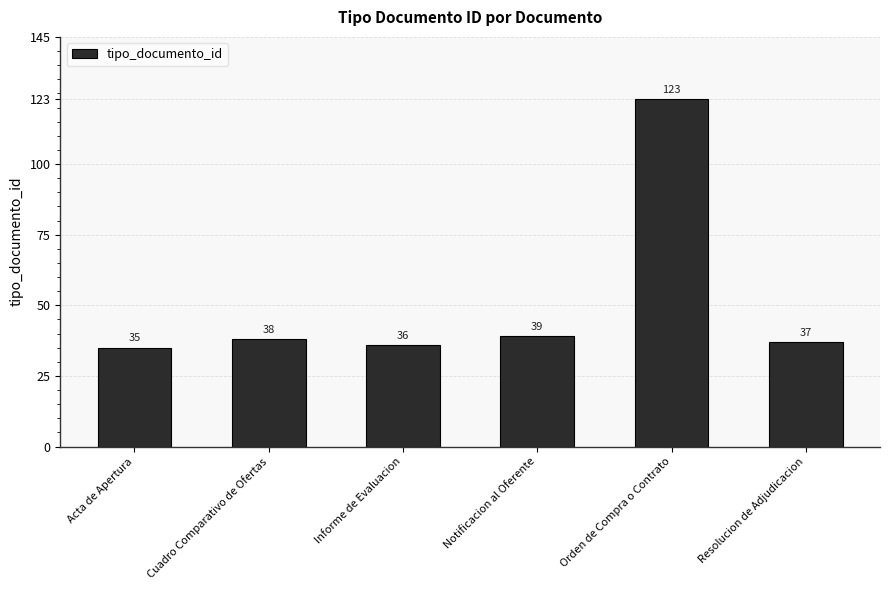

What is the value of the 4th bar from the left?

39